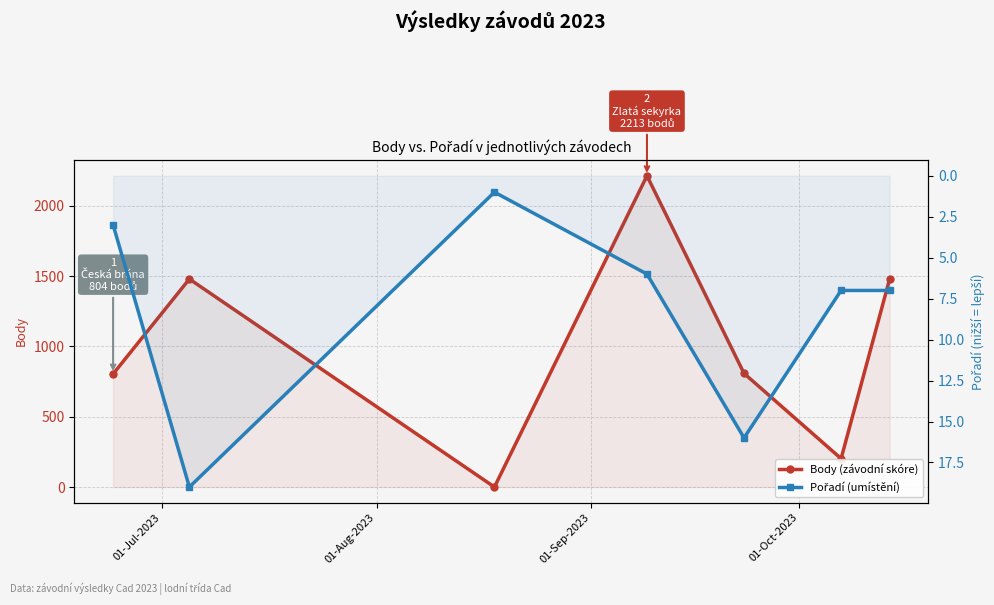

Reading right to left, list all the values displayed in this chart.

Body (závodní skóre): 1479	202	808	2213	0	1479	804
Pořadí (umístění): 7	7	16	6	1	19	3